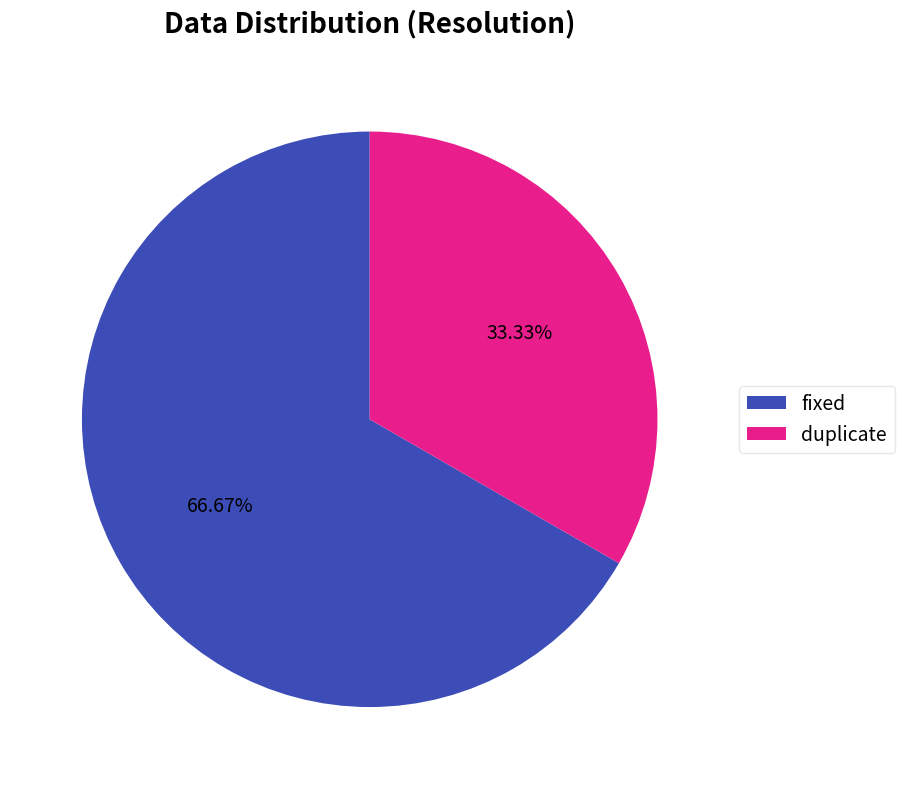

Between duplicate and fixed, which is larger?

fixed